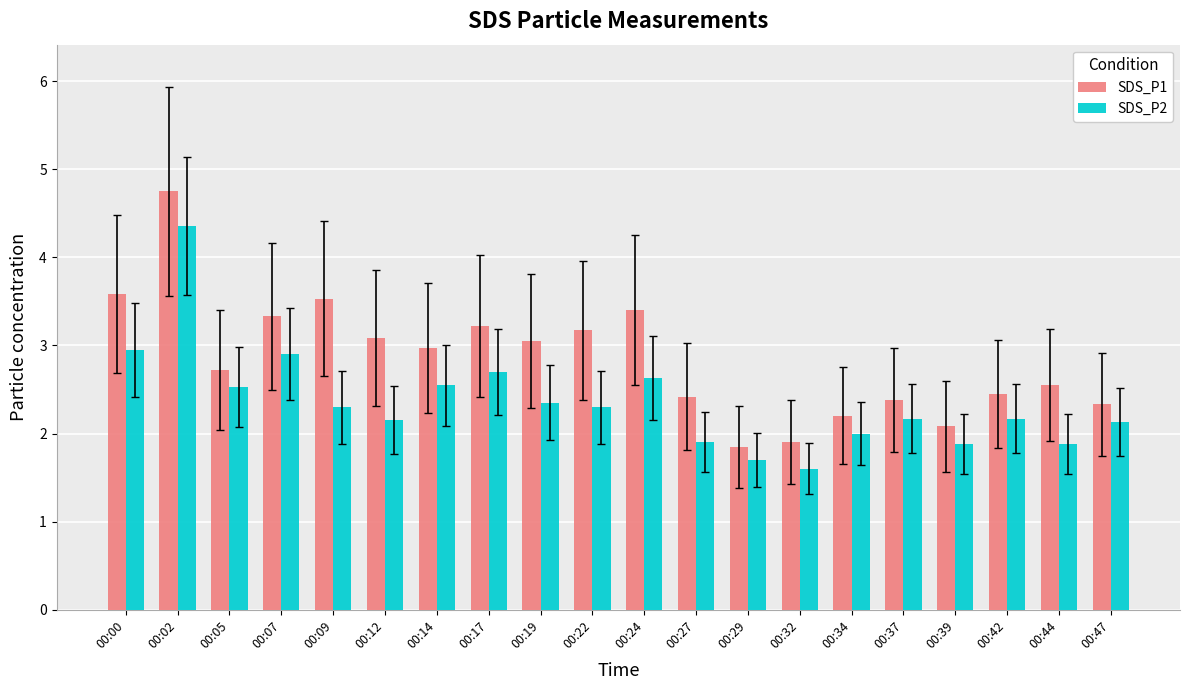

The SDS_P1 series shows 3.5 at 00:09. True or false?

True